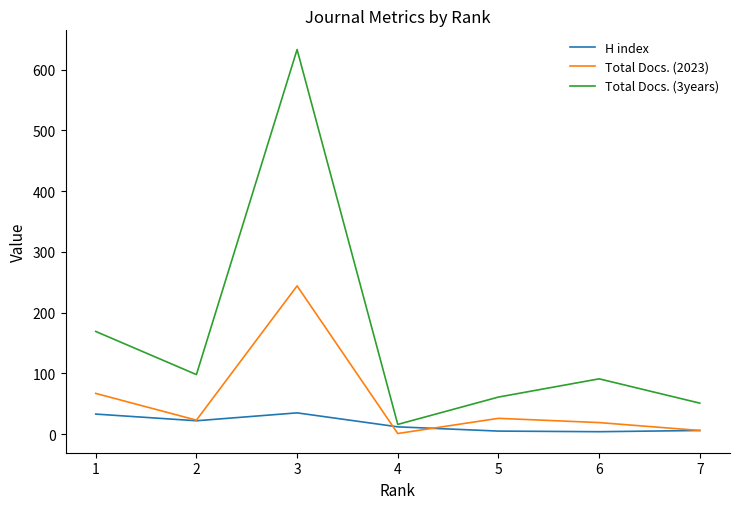

Is it true that Total Docs. (2023) equals 346 at 3?

False